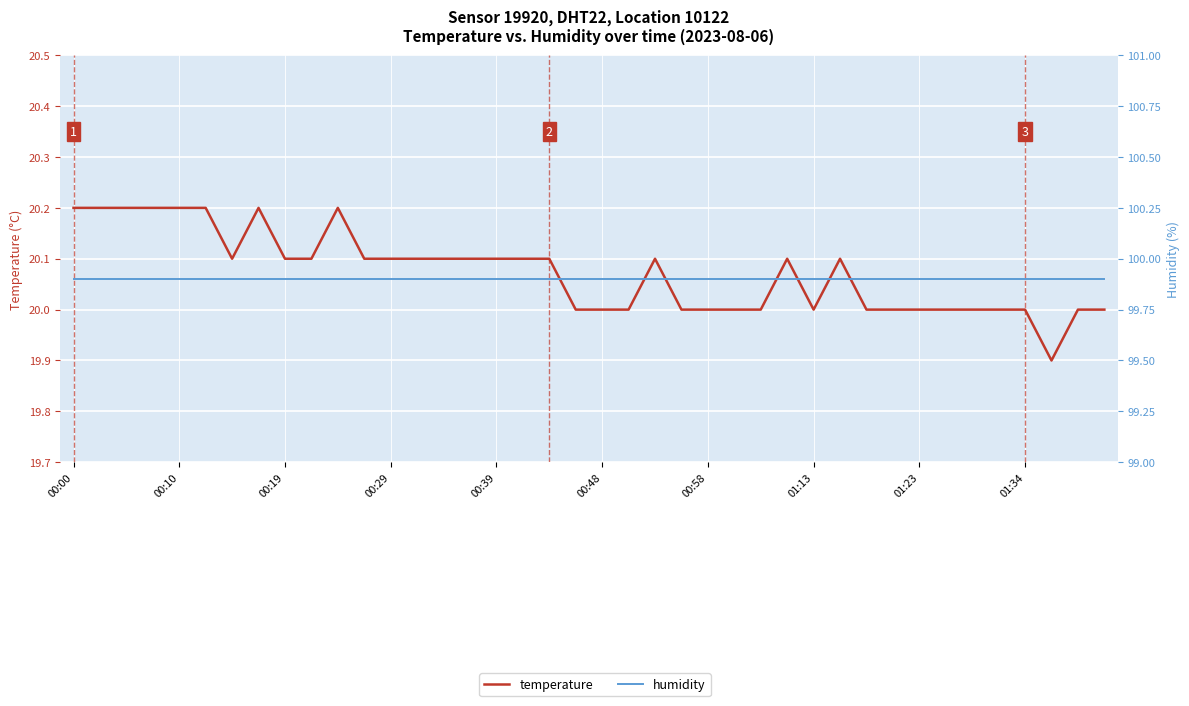

What is the value of the humidity point at the 22nd from the left?

99.9